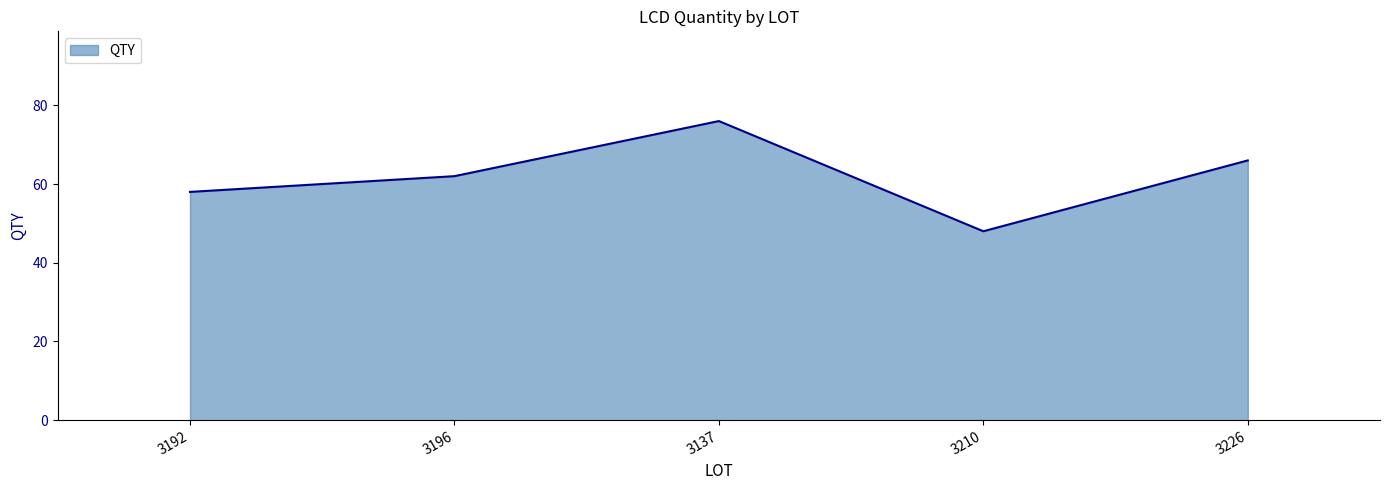

List the labels in order of value, largest first.

3137, 3226, 3196, 3192, 3210